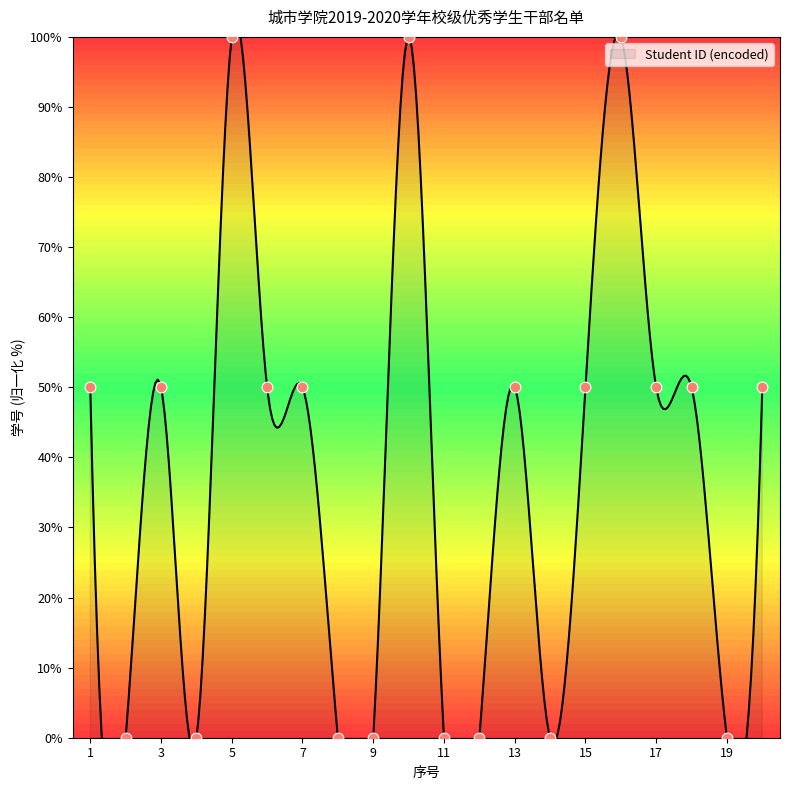

Between 9 and 14, which is larger?

14